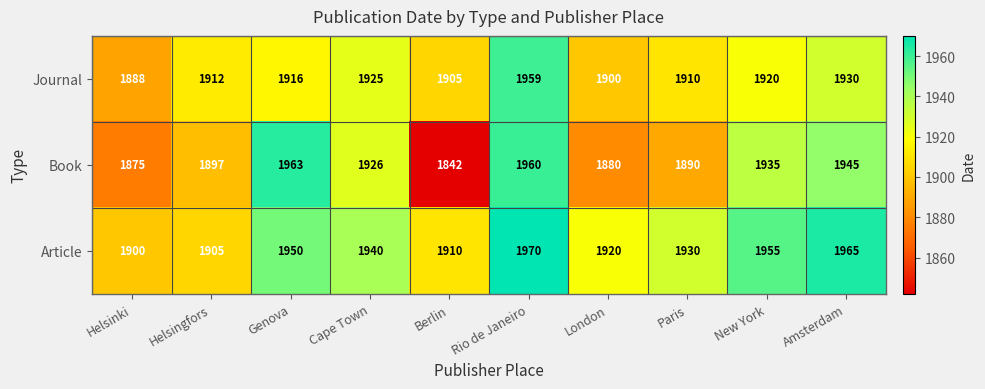

Rank the series by their average value, from lowest to highest.

Book, Journal, Article